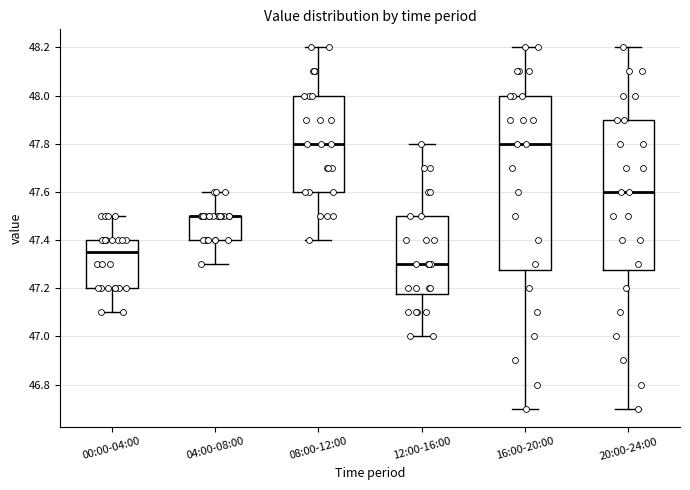

Reading left to right, read every box against the y-axis: the position of its median line, the range the box covers, and the ends of its whiskers. The values are not printed on the chart, so give them approximately, as read against the axis.

00:00-04:00: median 47.36, box 47.20 to 47.40, whiskers 47.10 to 47.50
04:00-08:00: median 47.50 (drawn on the box's upper edge), box 47.40 to 47.50, whiskers 47.30 to 47.60
08:00-12:00: median 47.80, box 47.60 to 48.00, whiskers 47.40 to 48.20
12:00-16:00: median 47.30, box 47.18 to 47.50, whiskers 47.00 to 47.80
16:00-20:00: median 47.80, box 47.28 to 48.00, whiskers 46.70 to 48.20
20:00-24:00: median 47.60, box 47.28 to 47.90, whiskers 46.70 to 48.20